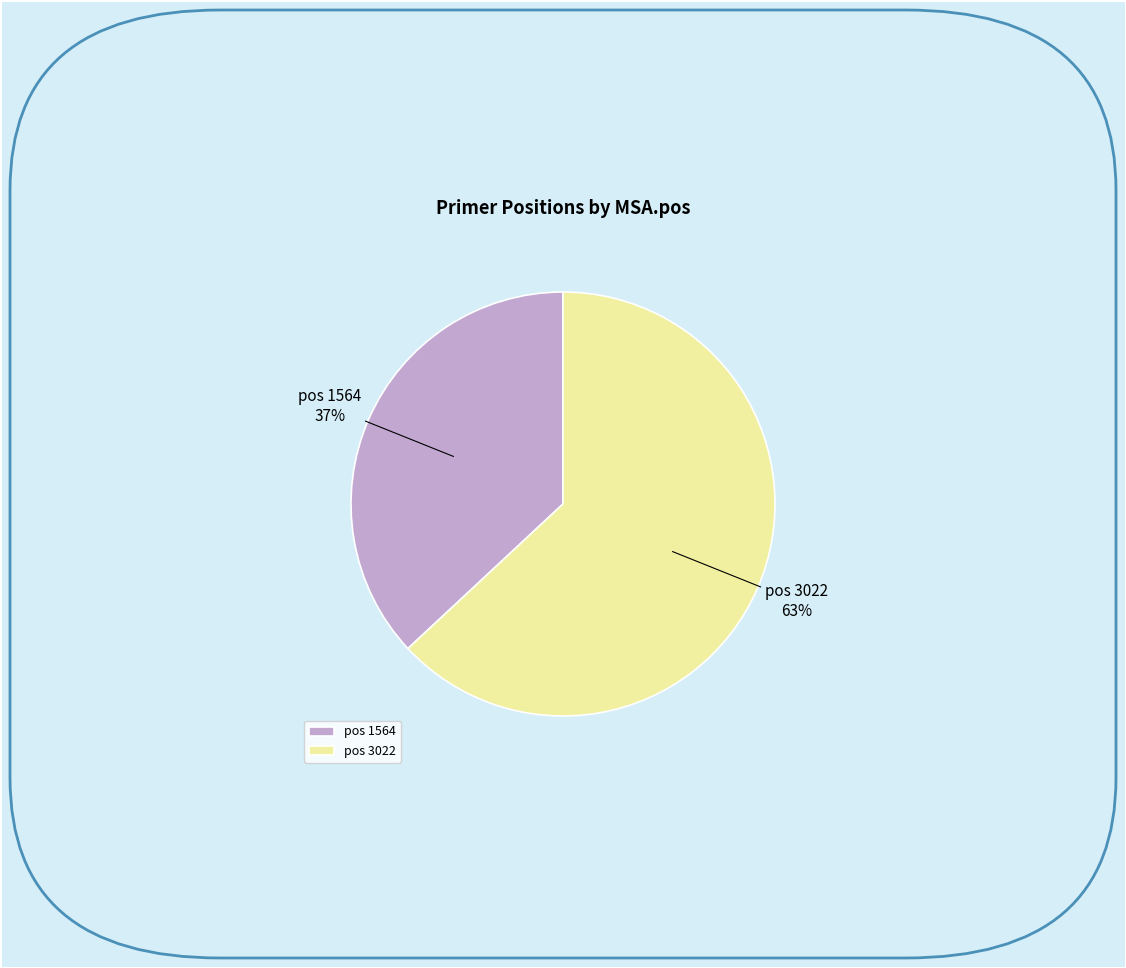

Between pos 1564 and pos 3022, which is larger?

pos 3022